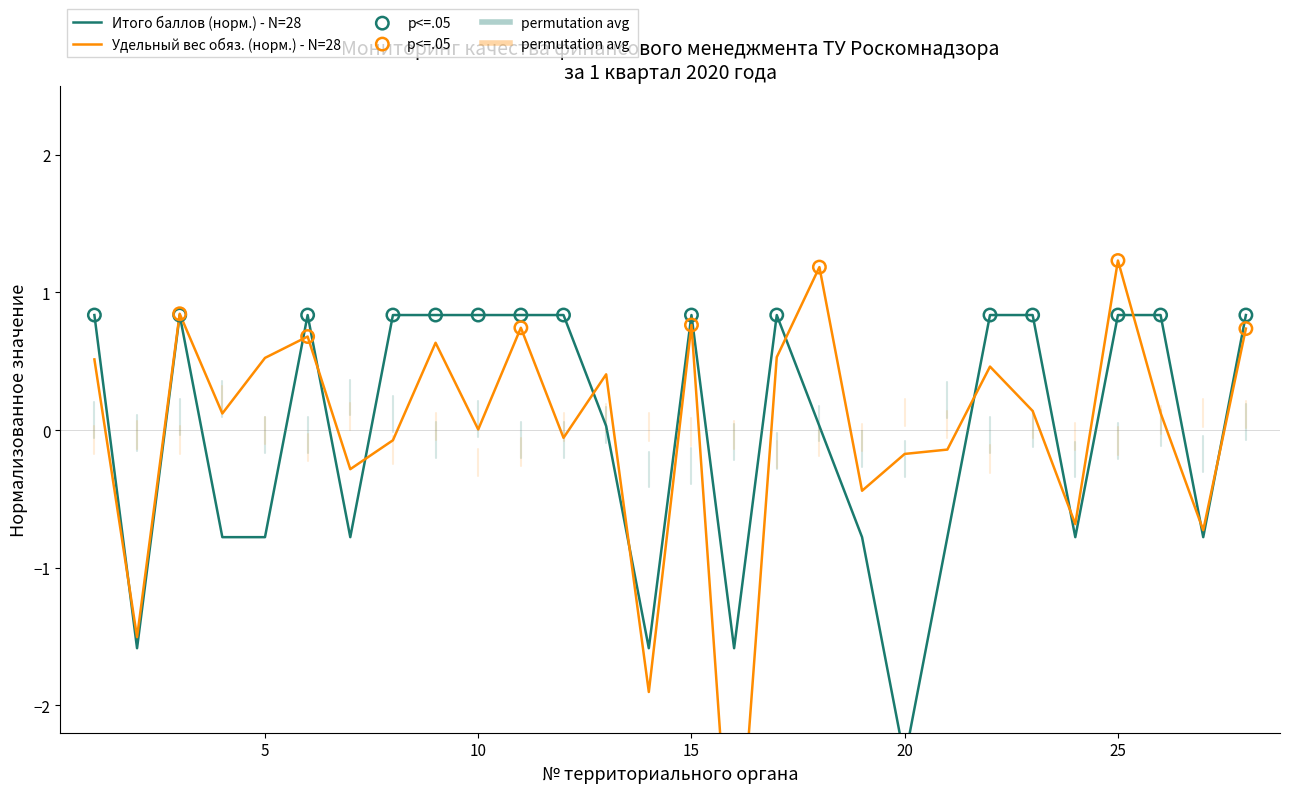

Which has a higher value, 21 or 9?

9